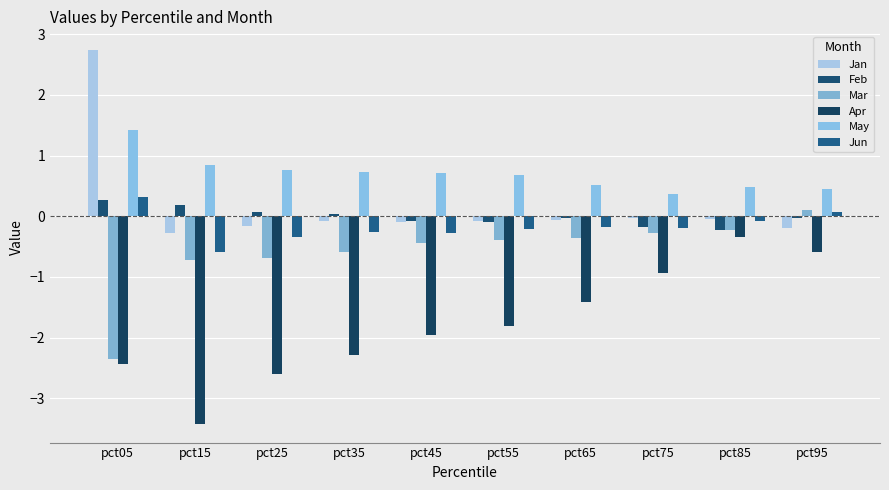

Which series has the widest spread of values?

Apr